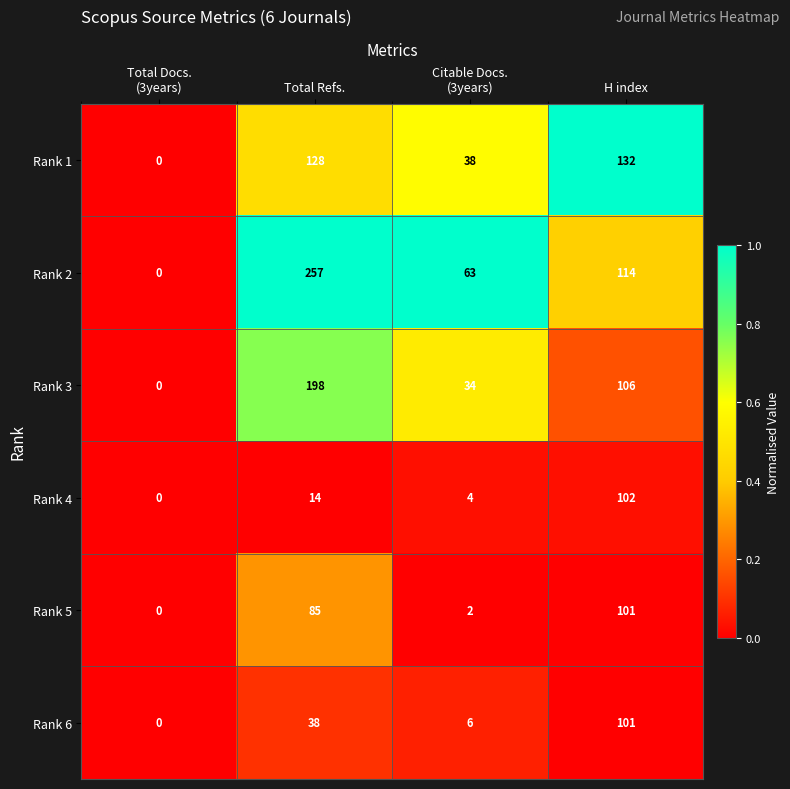

Which series has the largest total across all categories?

Rank 2